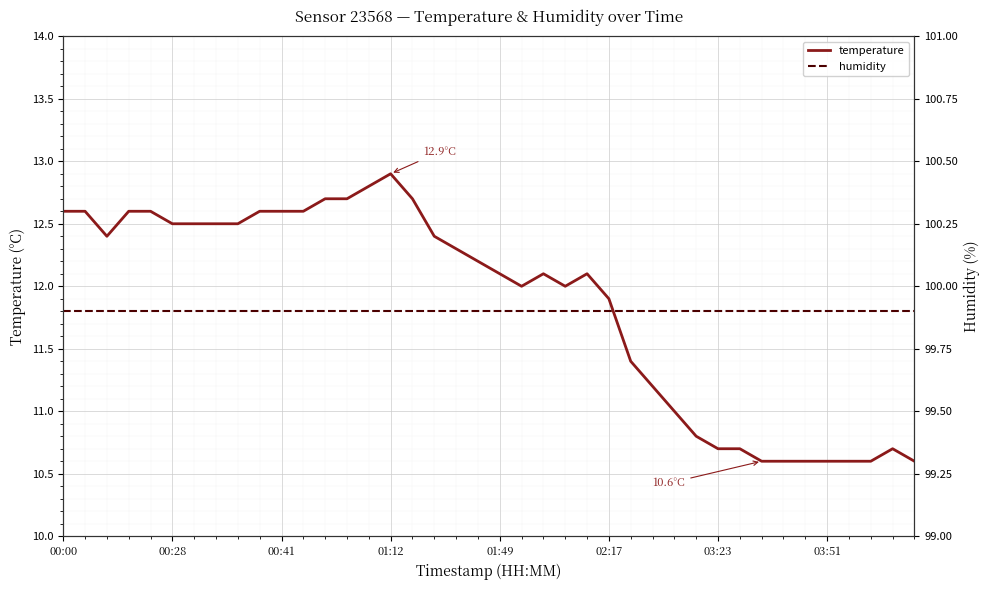

What is the value of the temperature point at the 23rd from the left?

12.1